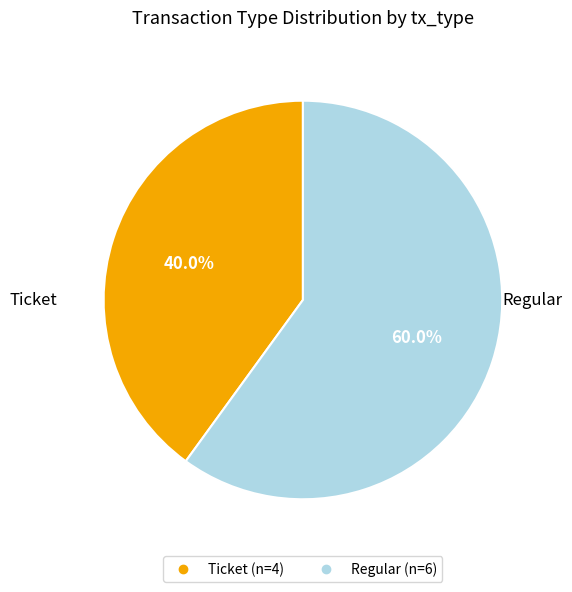

Between Regular and Ticket, which is larger?

Regular